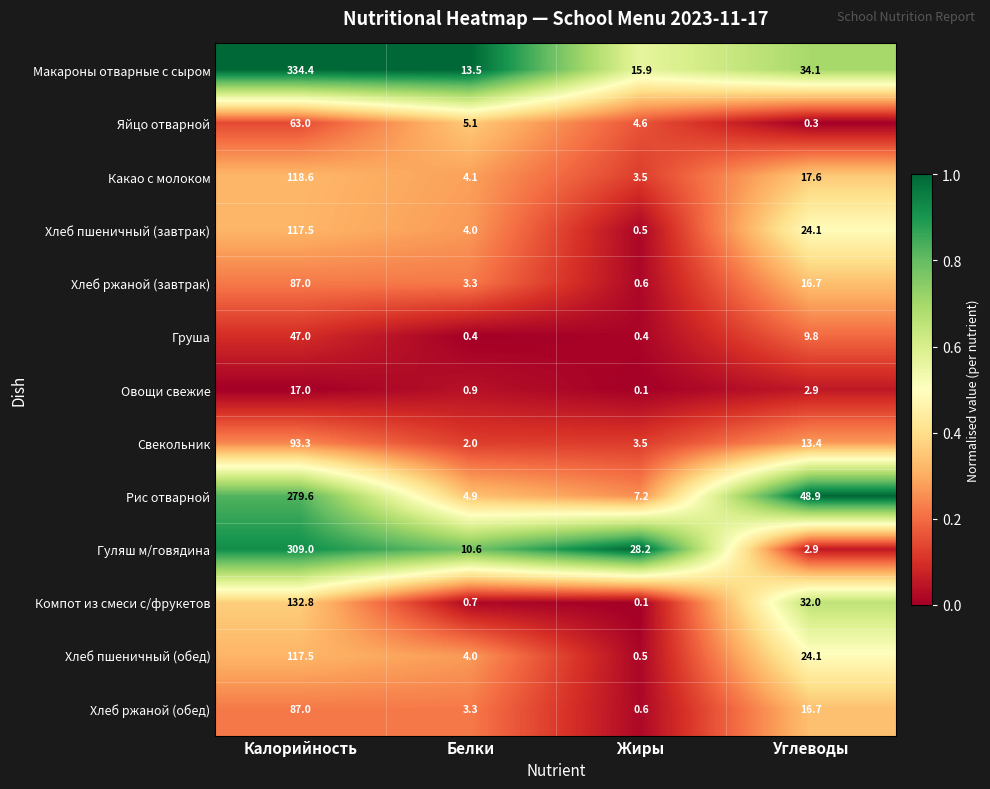

Is it true that Яйцо отварной equals 0.0 at Жиры?

False